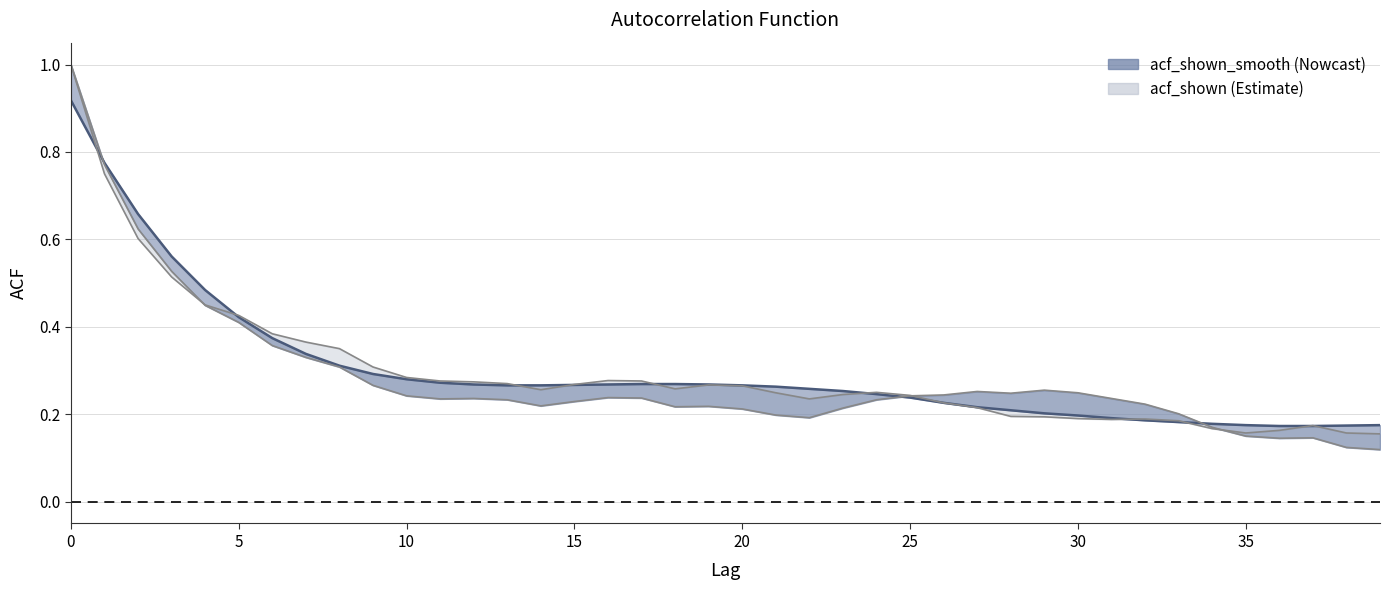

What is the difference between the second highest and second lowest values in the acf_li series?

0.6